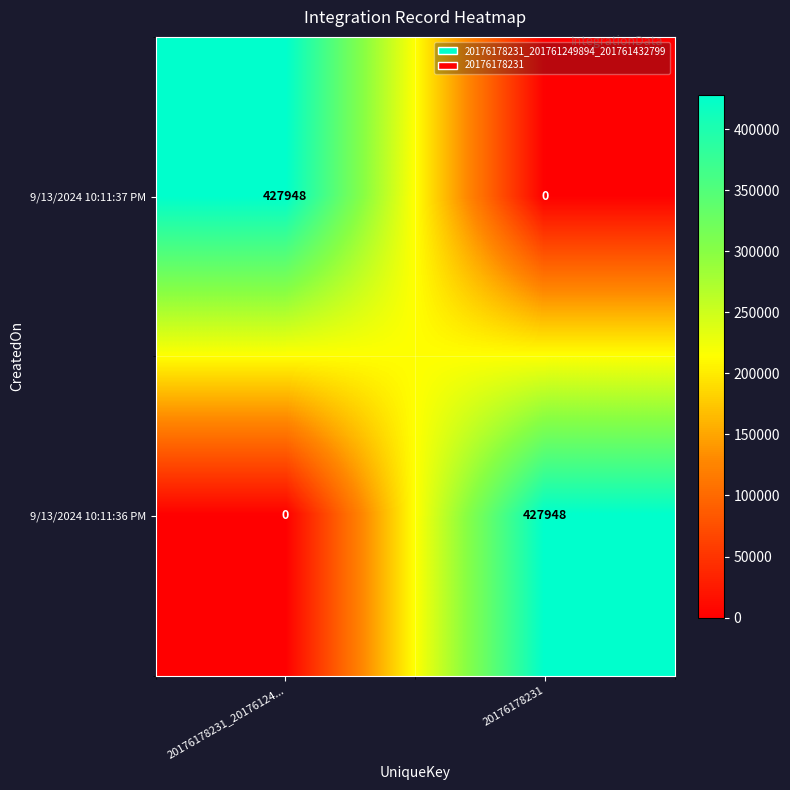

Reading left to right, list all the values displayed in this chart.

9/13/2024 10:11:37 PM: 427948	0
9/13/2024 10:11:36 PM: 0	427948